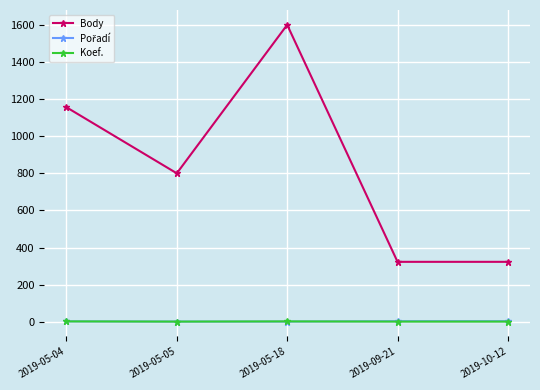

True or false: Body and Koef. intersect in this chart.

False